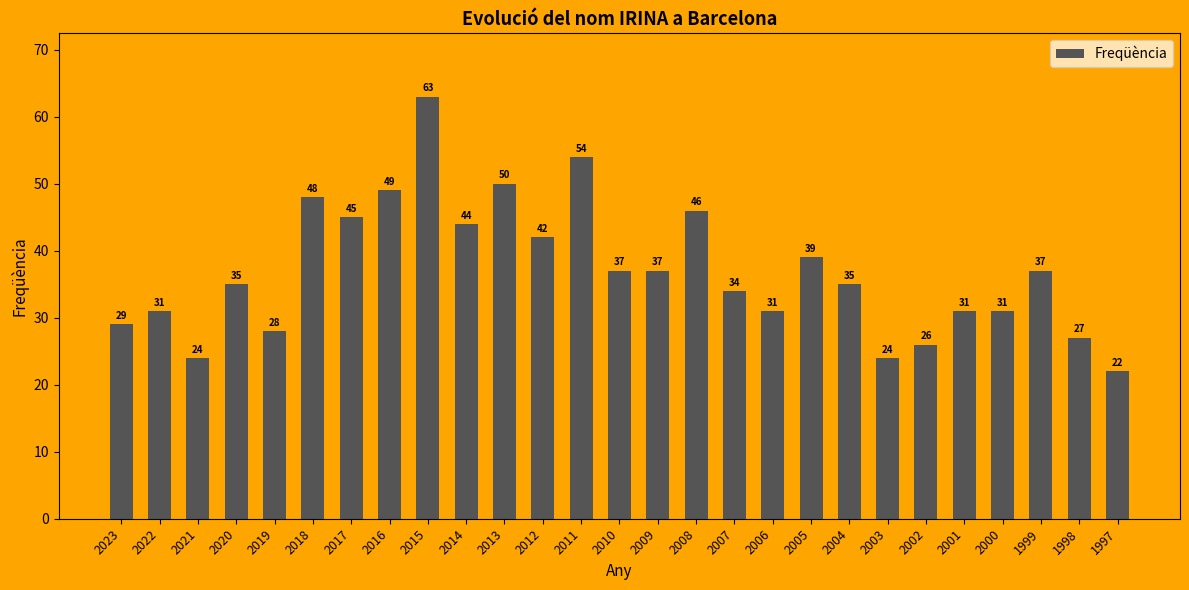

What is the difference between the values at 2021 and 2010?

13